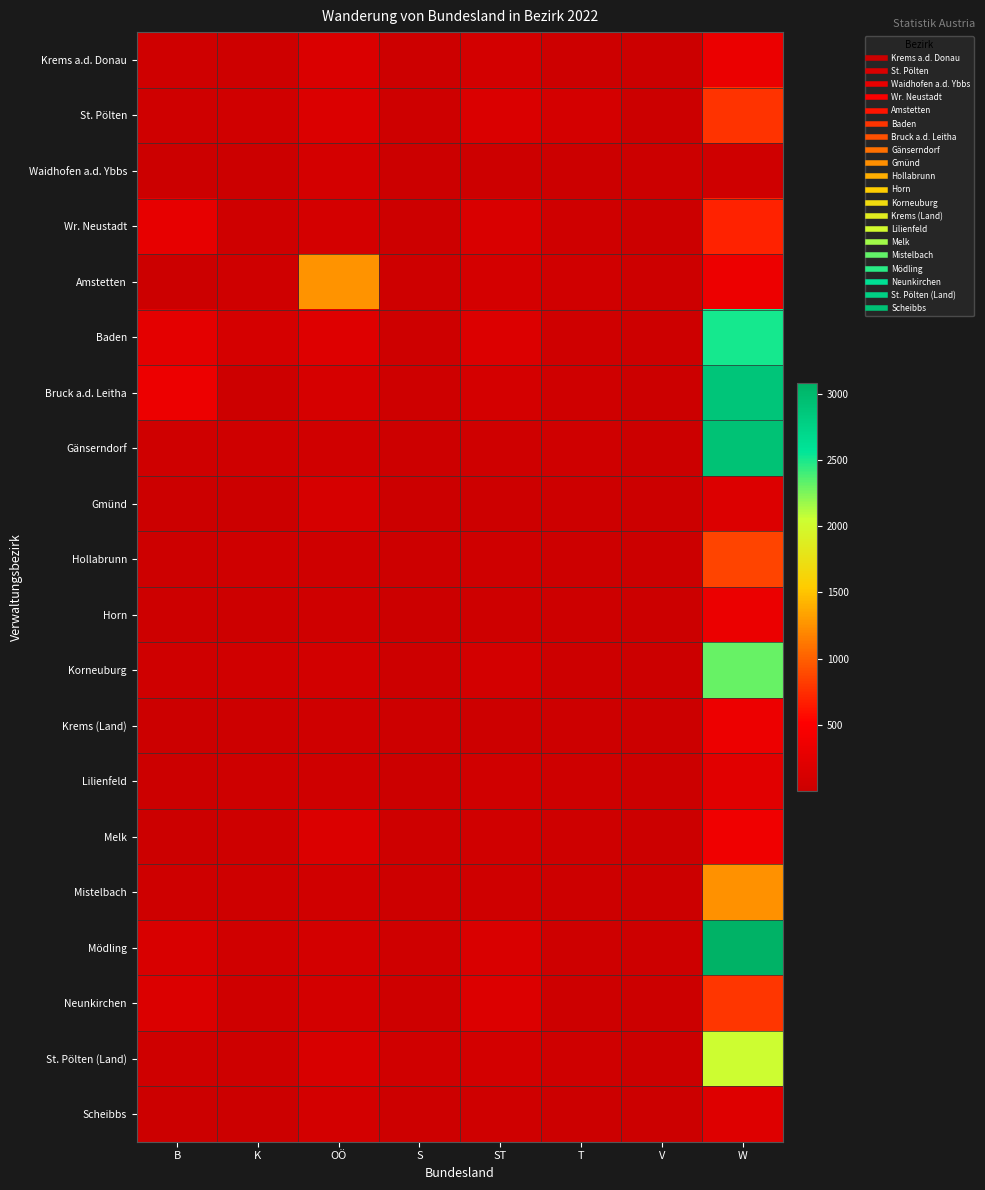

Which series has the widest spread of values?

Mödling